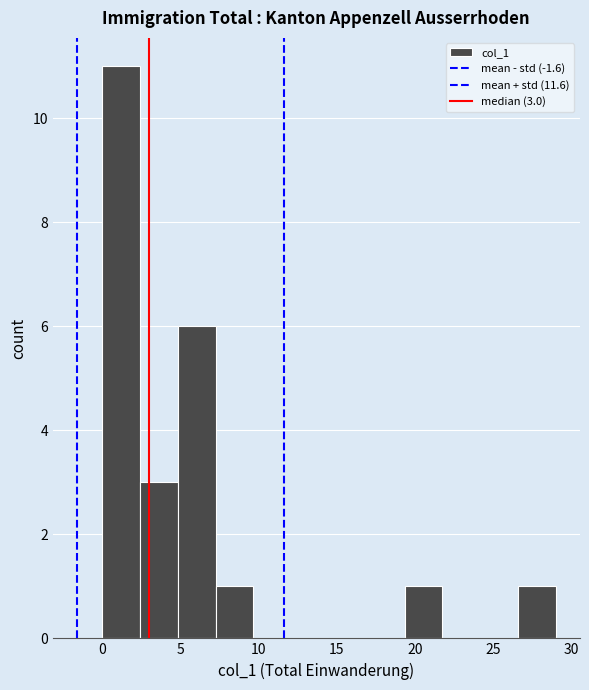

Over which range of the x-axis is the bar tallest?

0.0 to 2.5